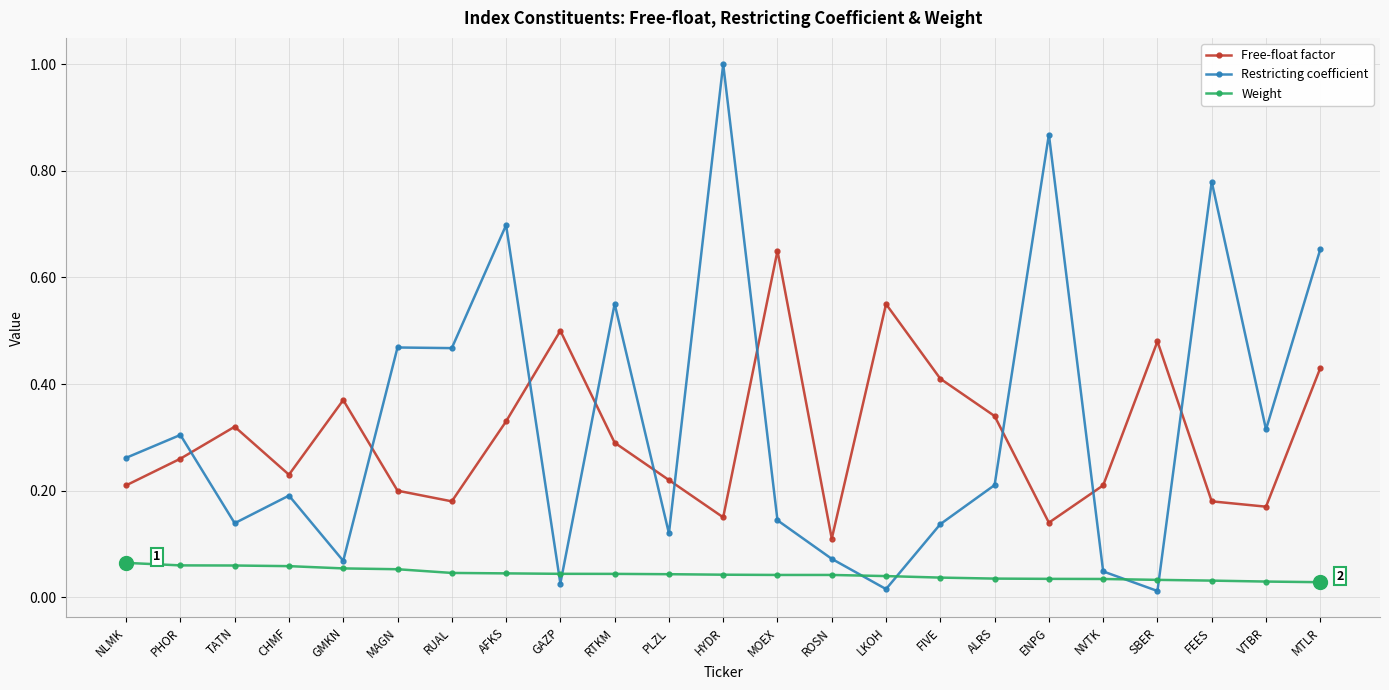

Which series has the largest total across all categories?

Restricting coefficient